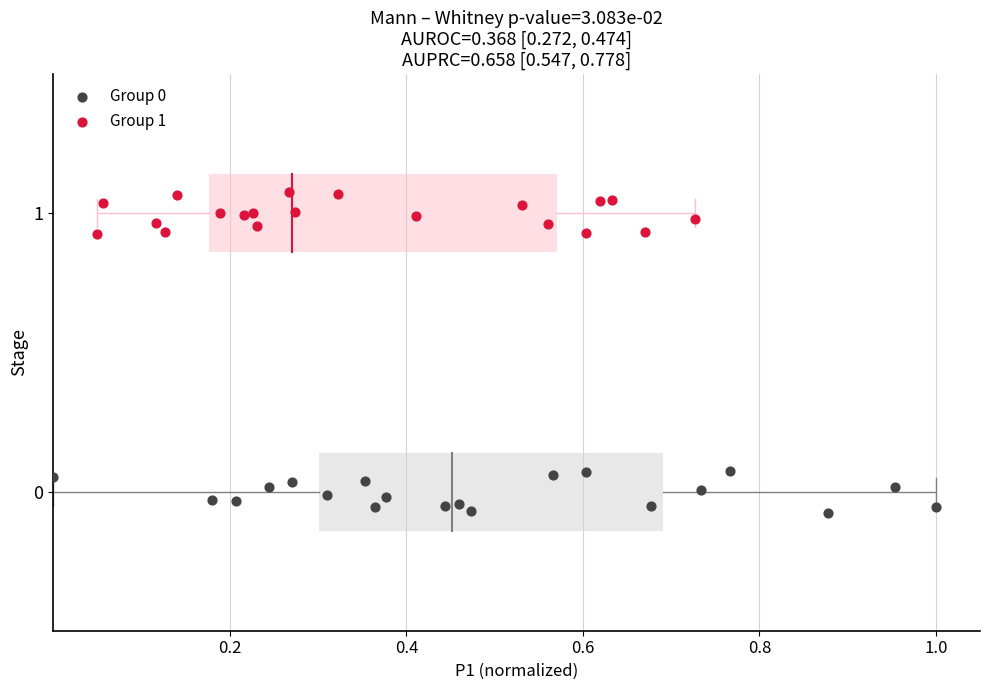

Which series contains the highest Y value?

Group 1